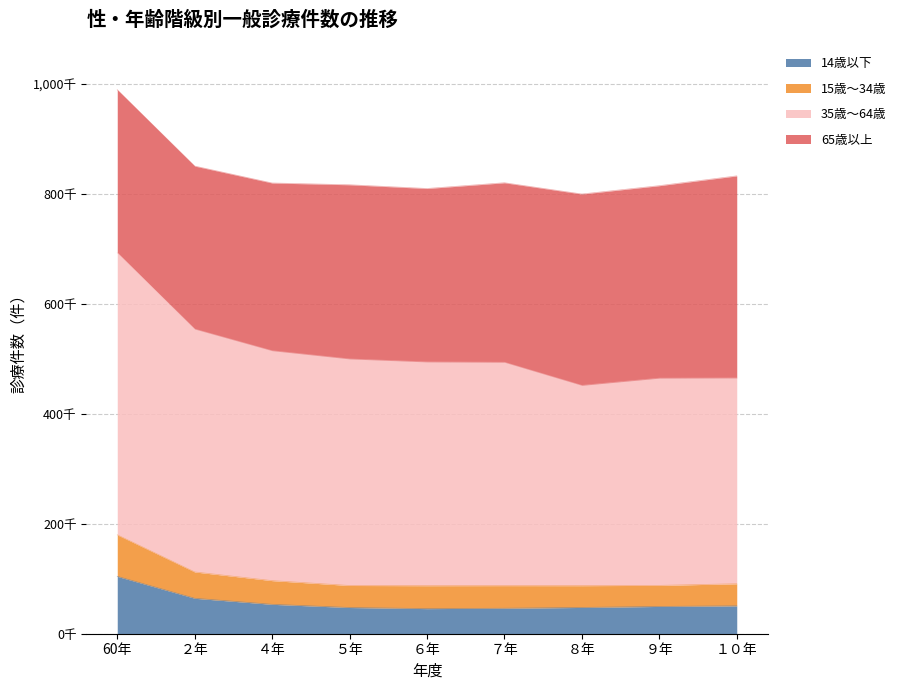

Does the chart display data point markers on the line(s)?

No